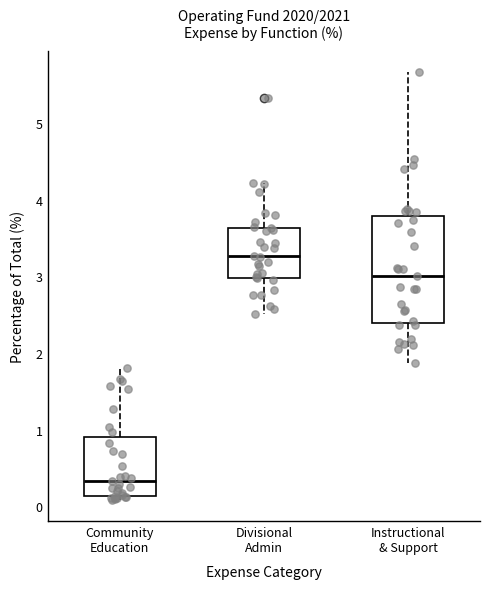

Reading left to right, read every box against the y-axis: the position of its median line, the range the box covers, and the ends of its whiskers. The values are not printed on the chart, so give them approximately, as read against the axis.

Community Education: median 0.3, box 0.1 to 0.9, whiskers 0.1 (just below the box's lower edge) to 1.8
Divisional Admin: median 3.3, box 3.0 to 3.6, whiskers 2.5 to 4.2
Instructional & Support: median 3.0, box 2.4 to 3.8, whiskers 1.9 to 5.7